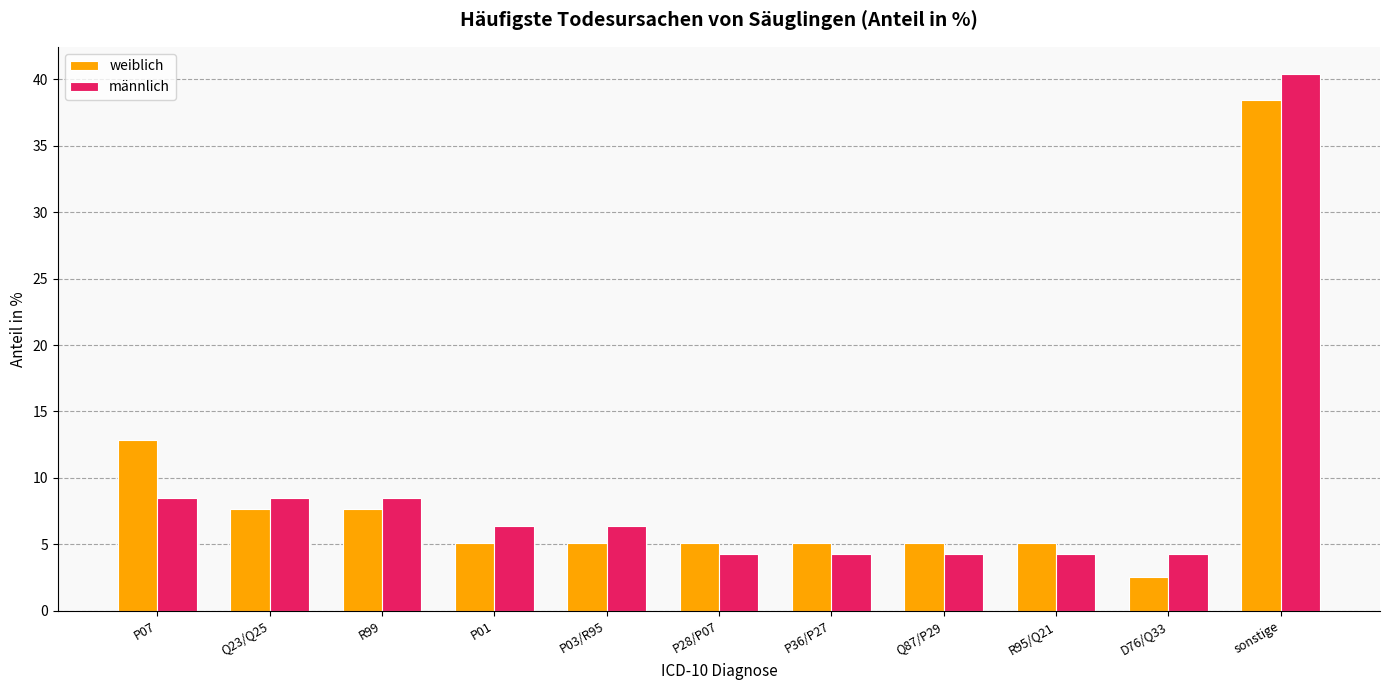

Reading left to right, list all the values displayed in this chart.

weiblich: P07=12.8	Q23/Q25=7.7	R99=7.7	P01=5.1	P03/R95=5.1	P28/P07=5.1	P36/P27=5.1	Q87/P29=5.1	R95/Q21=5.1	D76/Q33=2.6	sonstige=38.5
männlich: P07=8.5	Q23/Q25=8.5	R99=8.5	P01=6.4	P03/R95=6.4	P28/P07=4.3	P36/P27=4.3	Q87/P29=4.3	R95/Q21=4.3	D76/Q33=4.3	sonstige=40.4